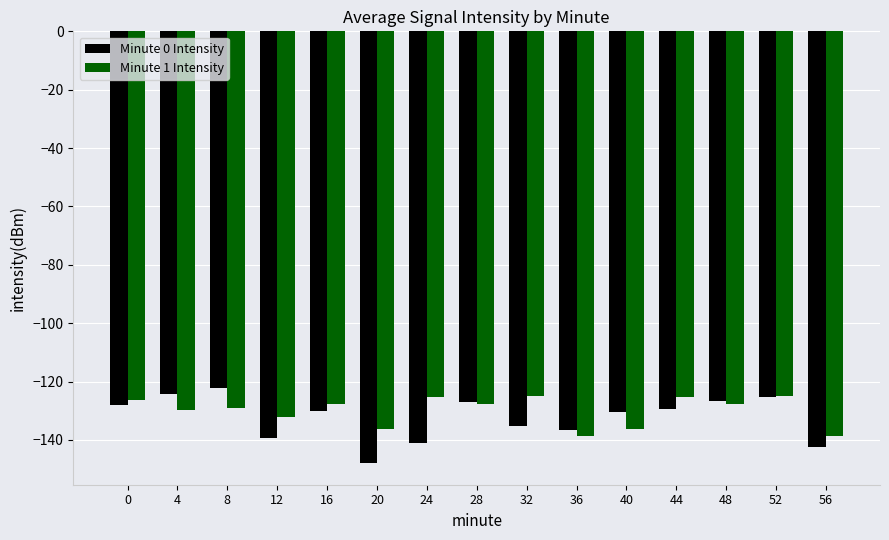

What is the highest value of the Minute 1 Intensity series?

-124.9